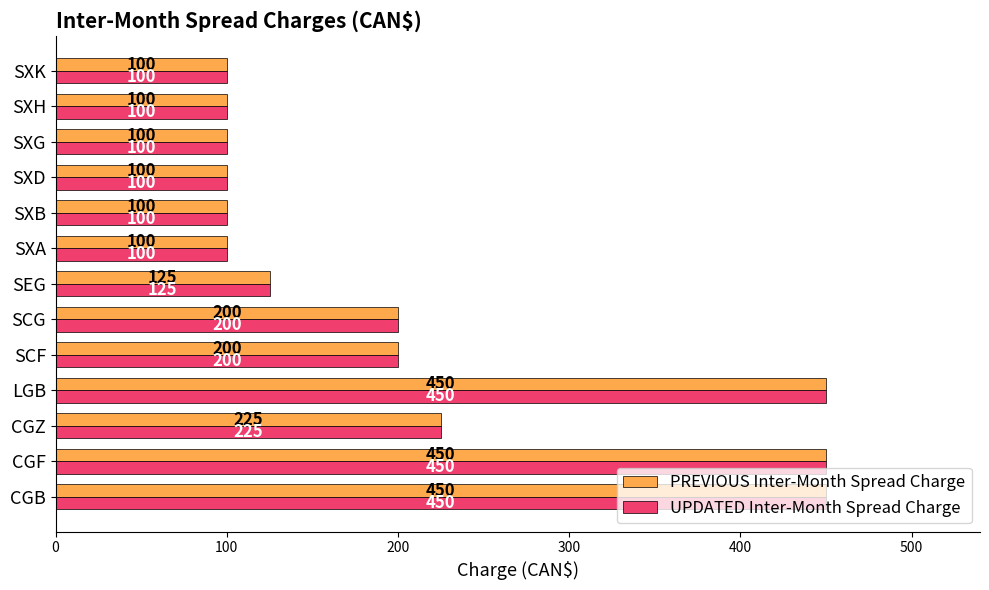

What are all the series names shown in the legend?

PREVIOUS Inter-Month Spread Charge, UPDATED Inter-Month Spread Charge